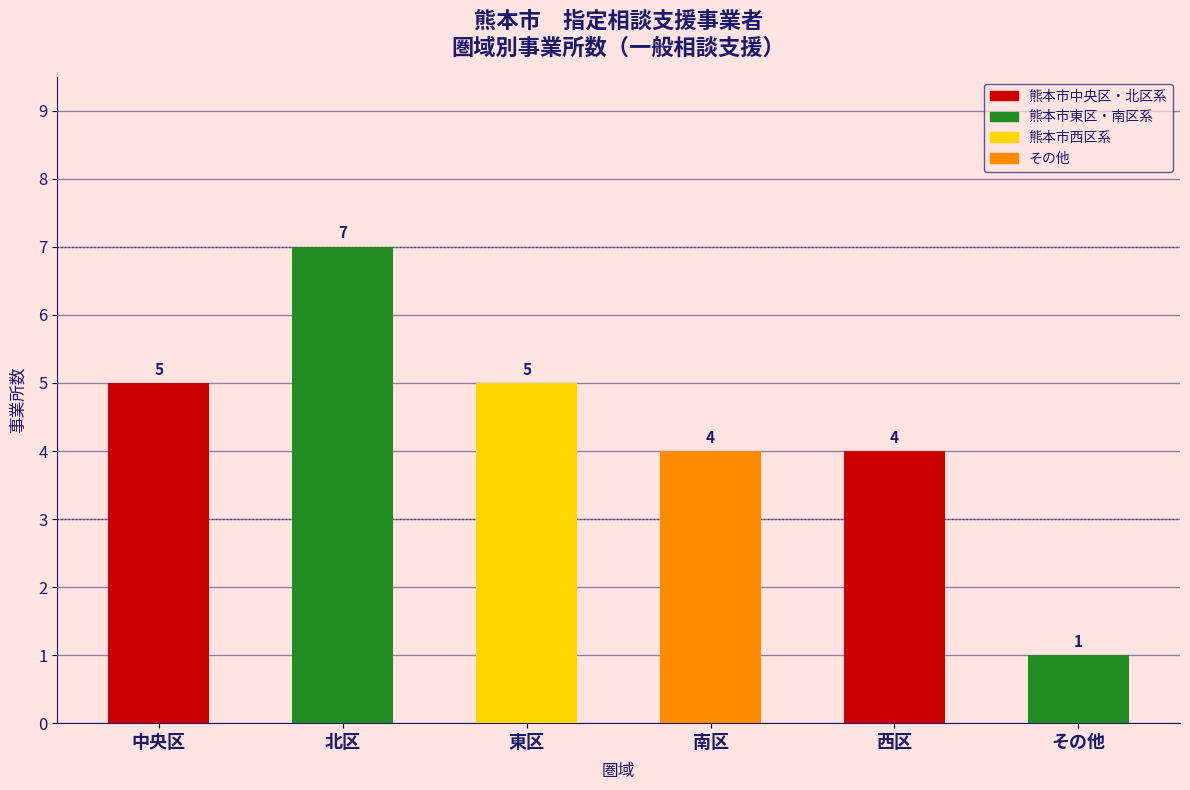

What position from the right is 中央区?

6